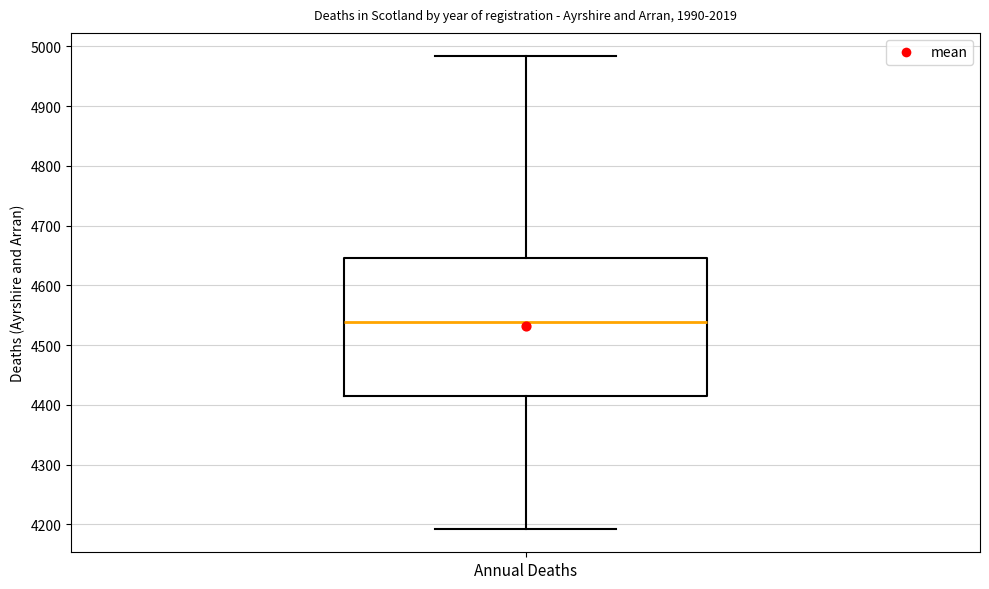

Transcribe this box plot: give where the median line is, the range the box spans, and where the two whiskers end, as read against the y-axis. The values are not printed on the chart, so give them approximately, as read against the axis.

median 4540, box 4420 to 4650, whiskers 4190 to 4980